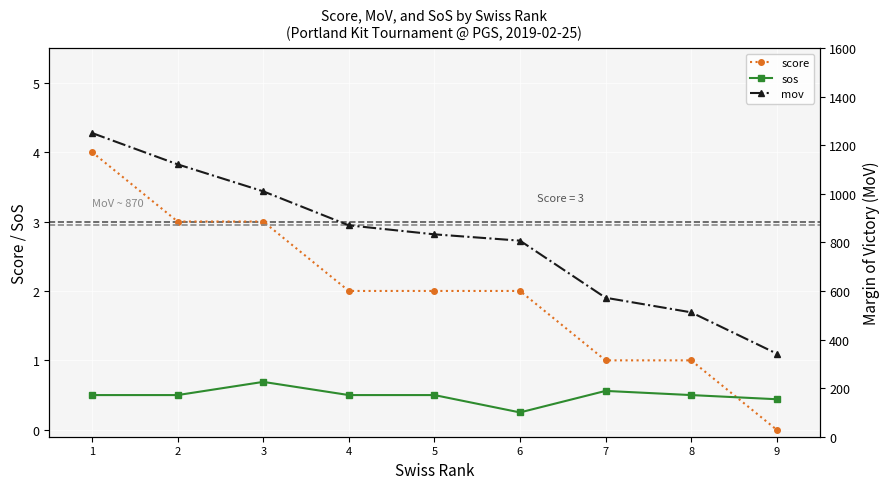

Which category has the lowest value across all series?

9